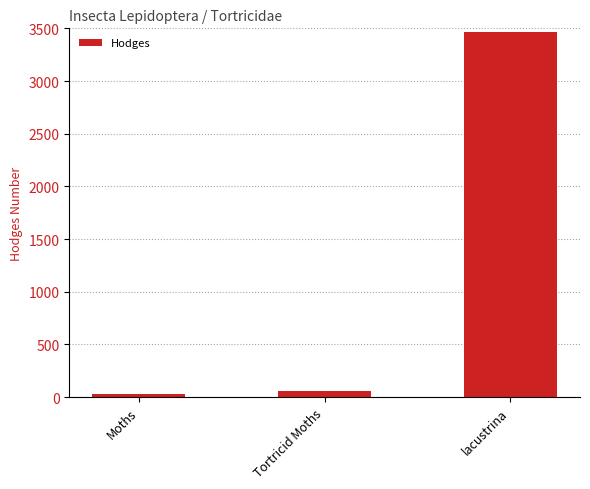

Reading left to right, list all the values displayed in this chart.

29.0	62.1	3464.0